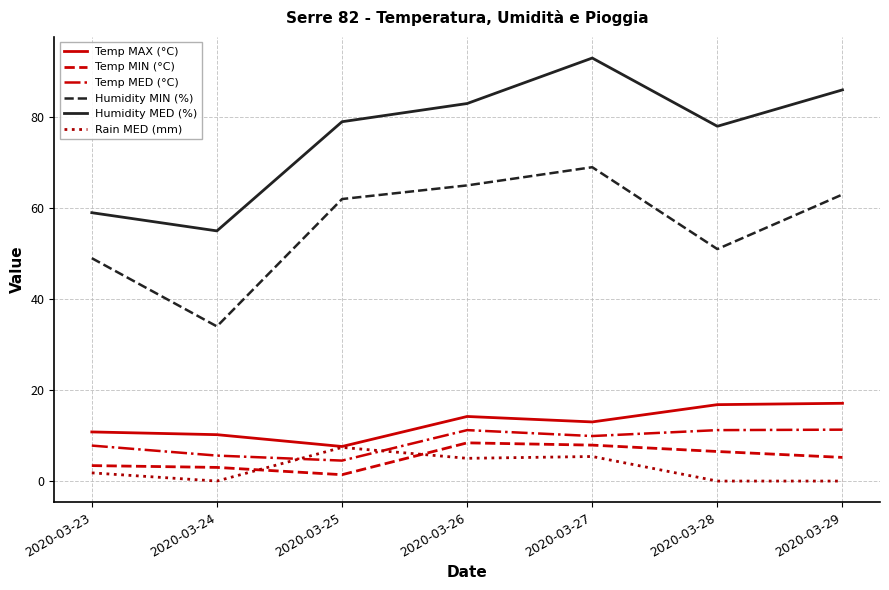

The Rain MED (mm) series shows 7.4 at 2020-03-25. True or false?

True